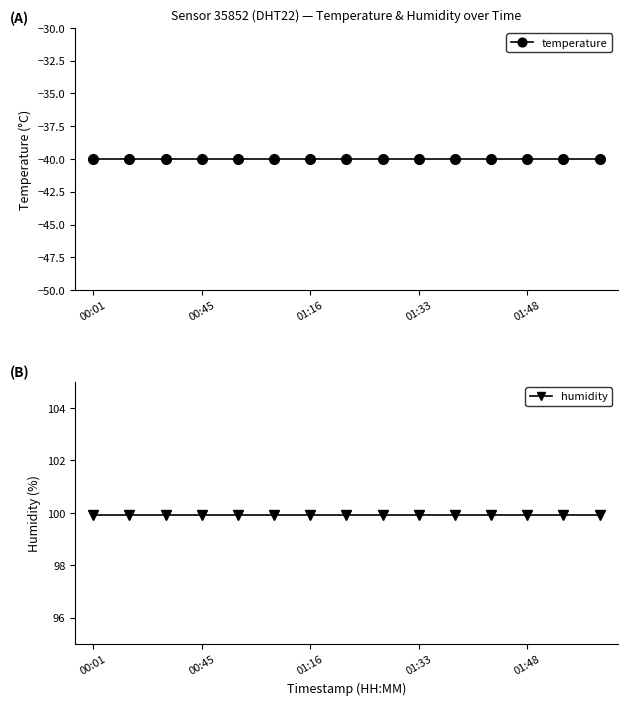

What is the greatest value displayed?

99.9